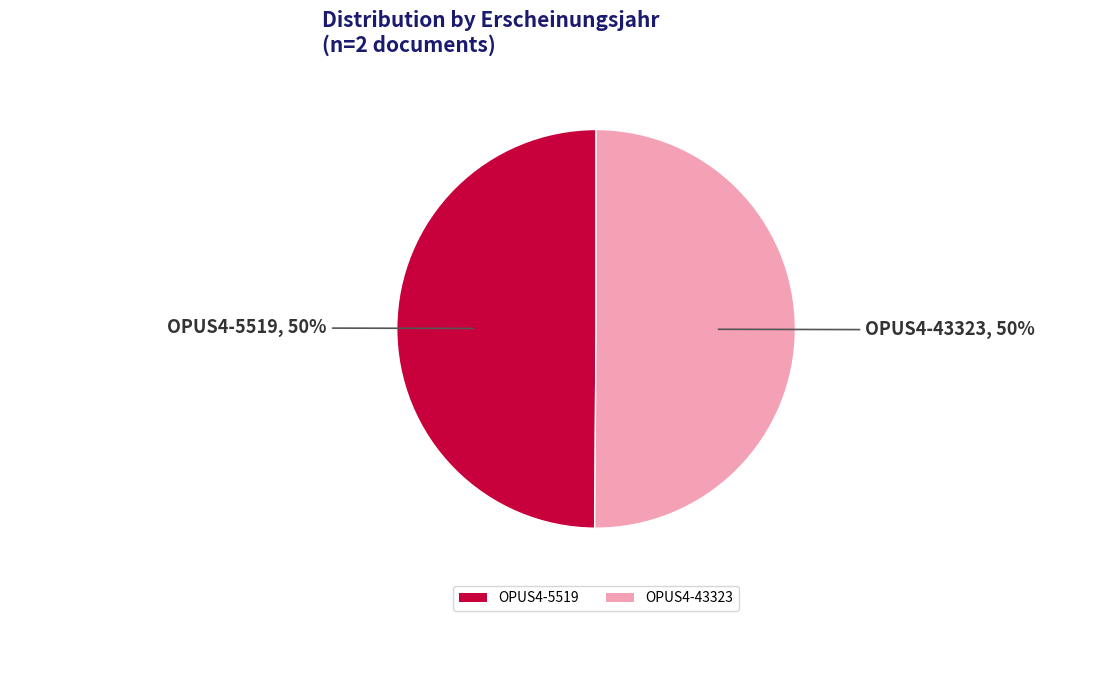

What percentage is the OPUS4-43323 slice, to the nearest percent?

50%